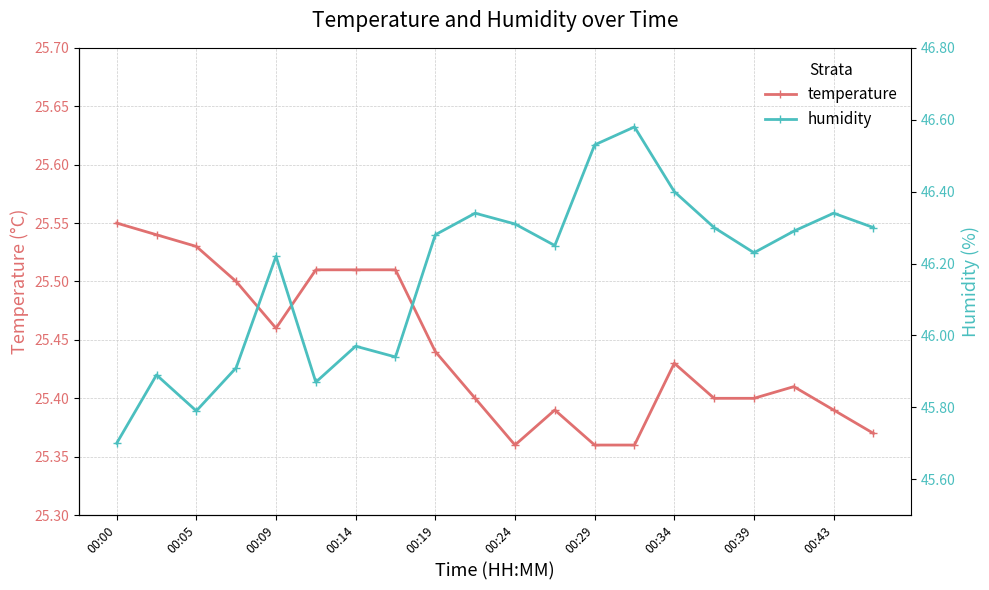

What are all the series names shown in the legend?

temperature, humidity